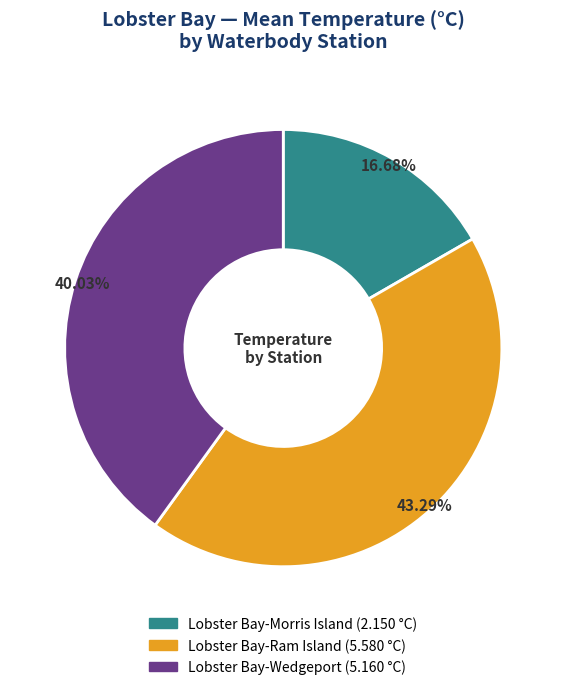

How many slices are in this pie chart?

3